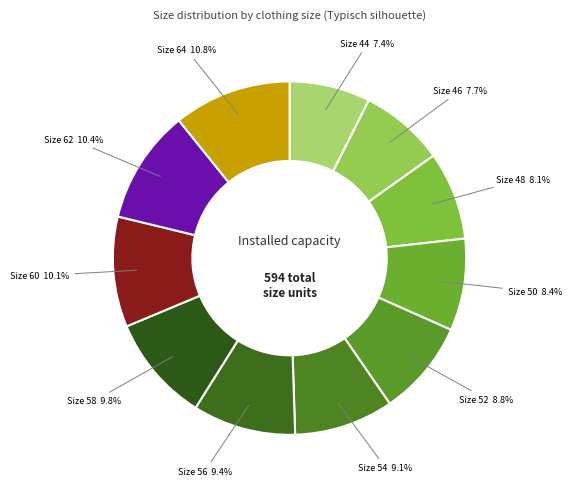

Does Size 48 represent more than half of the total?

No